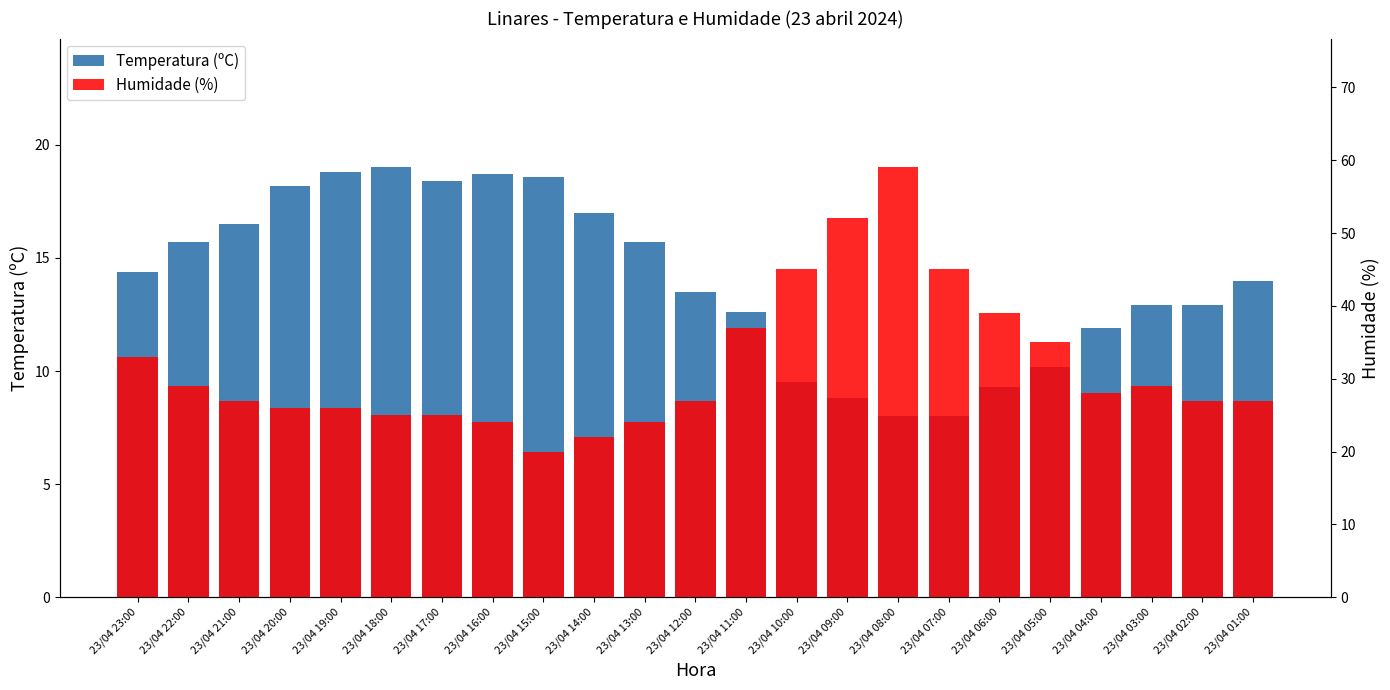

What is the difference between the maximum and minimum values in the Humidade (%) series?

39.0